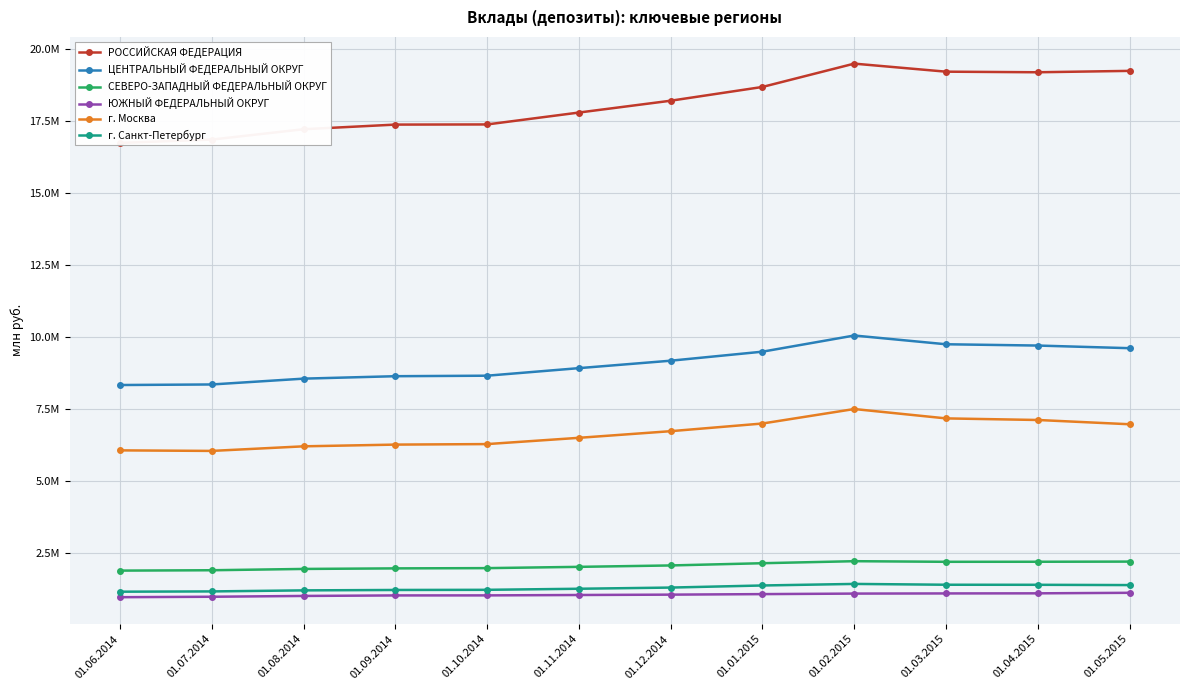

True or false: ЮЖНЫЙ ФЕДЕРАЛЬНЫЙ ОКРУГ and г. Москва intersect in this chart.

False